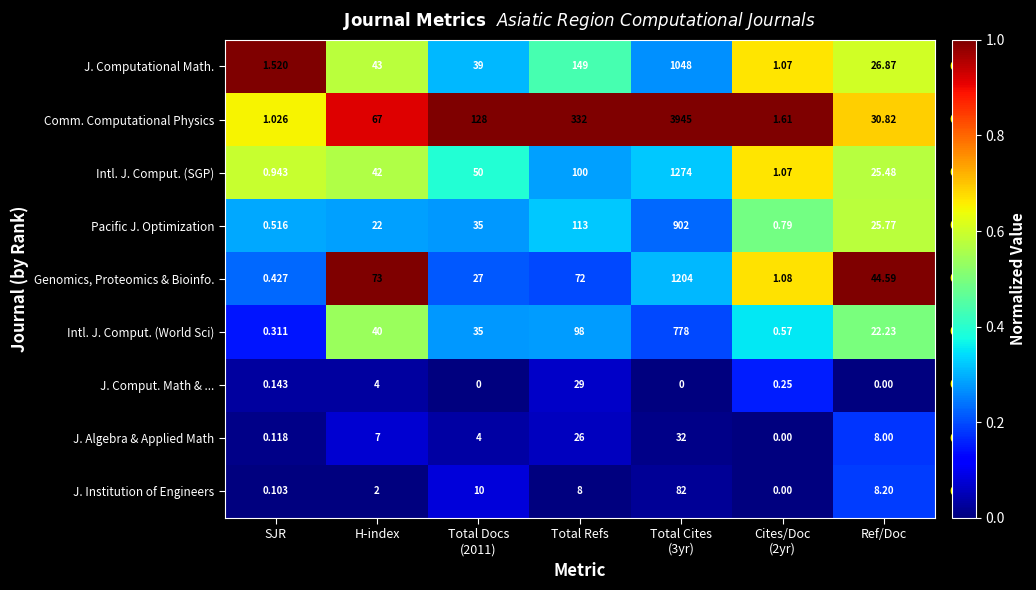

Rank the series by their maximum value, from highest to lowest.

Comm. Computational Physics, Intl. J. Comput. (SGP), Genomics, Proteomics & Bioinfo., J. Computational Math., Pacific J. Optimization, Intl. J. Comput. (World Sci), J. Institution of Engineers, J. Algebra & Applied Math, J. Comput. Math & ...